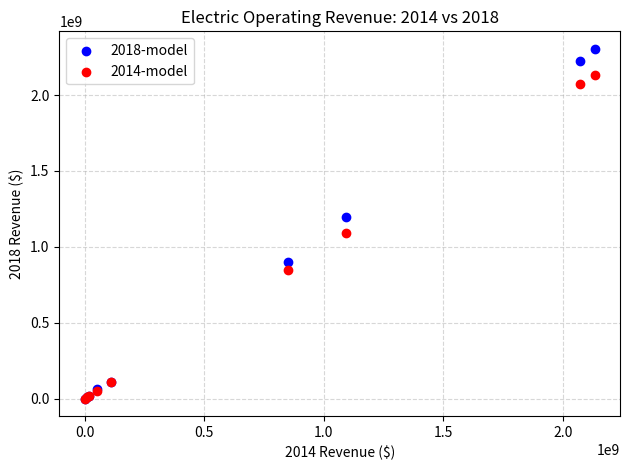

What are all the series names shown in the legend?

2018-model, 2014-model